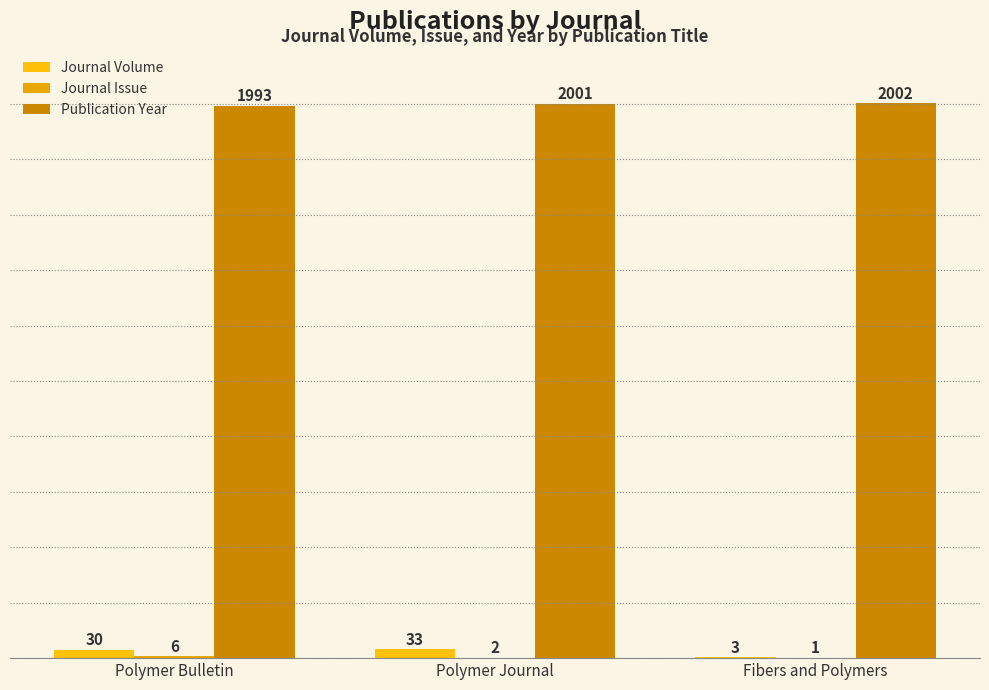

Does the chart contain stacked bars?

No